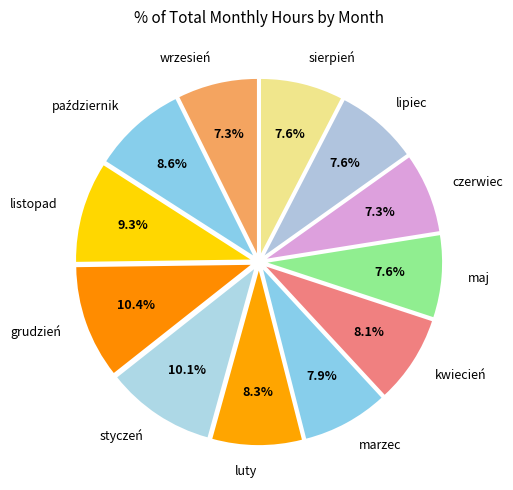

What percentage do listopad and kwiecień together represent?

17.4%